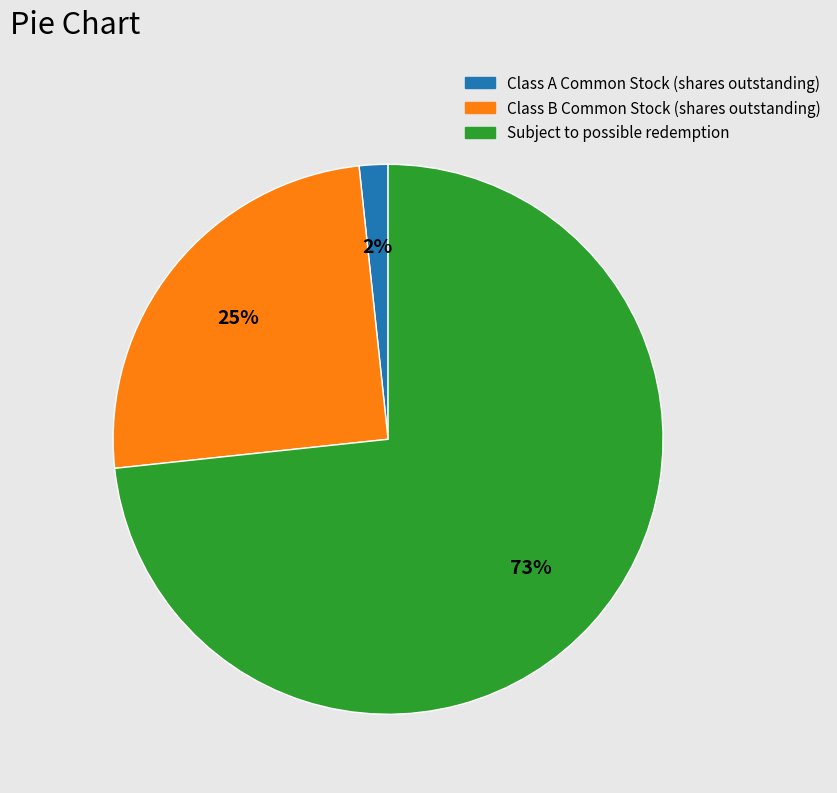

Is there any slice that represents more than half of the pie?

Yes